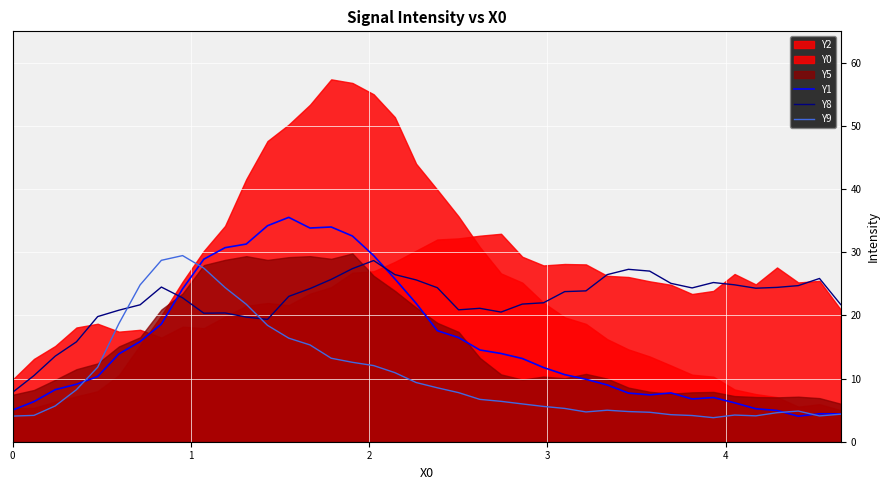

True or false: Y1 and Y8 cross at least once.

True